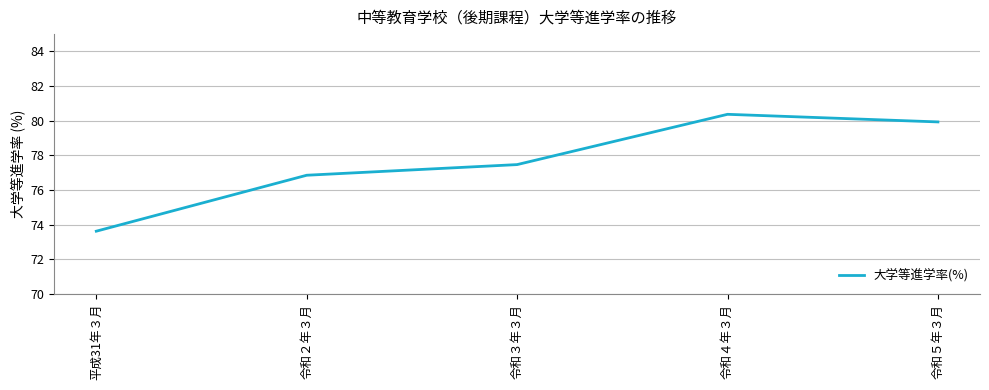

What position from the left is 令和２年３月?

2